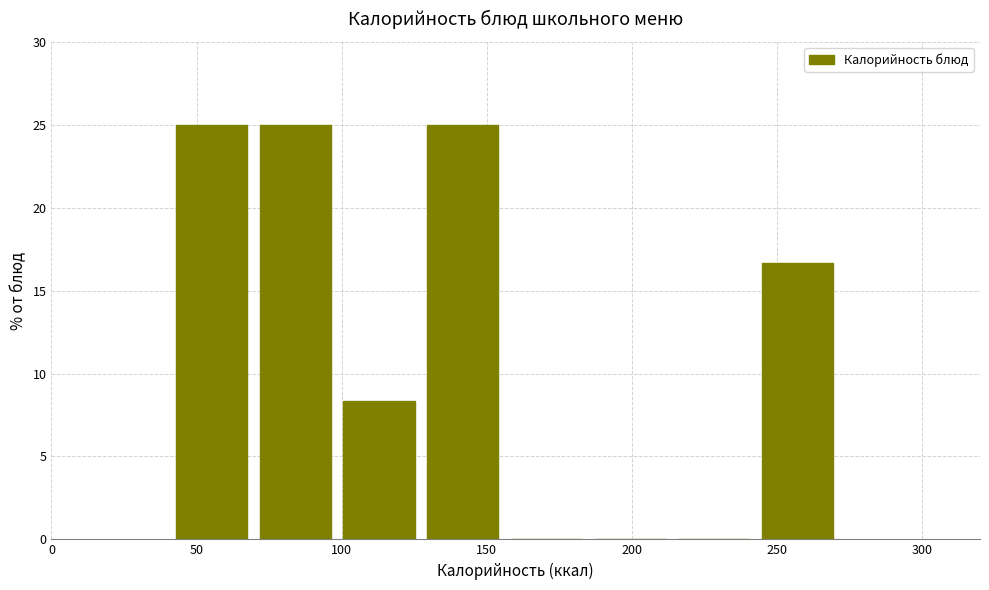

Reading left to right, transcribe this chart: for each bar, give the range it covers on the x-axis and its height. Neither the bar edges nor the heights are printed on the chart, so give them approximately, as read against the axes.

40 to 70: 25.0
70 to 100: 25.0
100 to 125: 8.5
125 to 155: 25.0
155 to 185: 0
185 to 215: 0
215 to 245: 0
245 to 270: 16.5